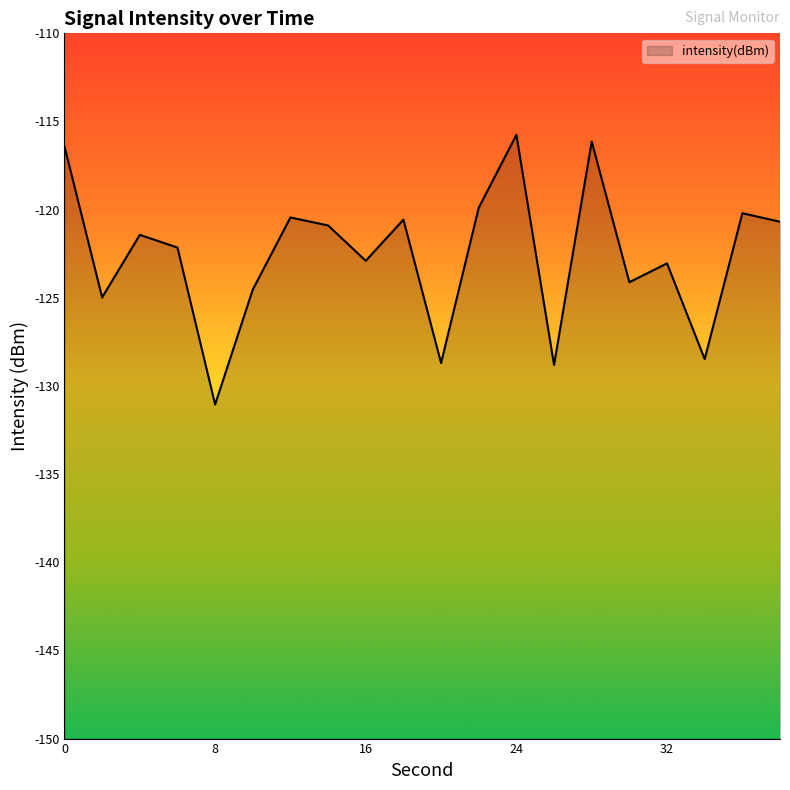

The value at 20 is -189.9. True or false?

False